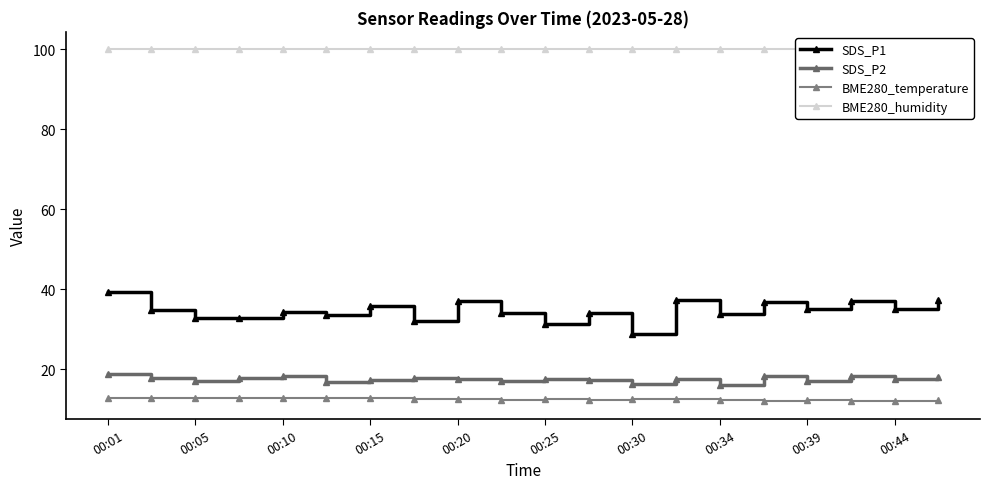

What is the sum of the SDS_P1 values at 00:30 and 00:15?

64.5